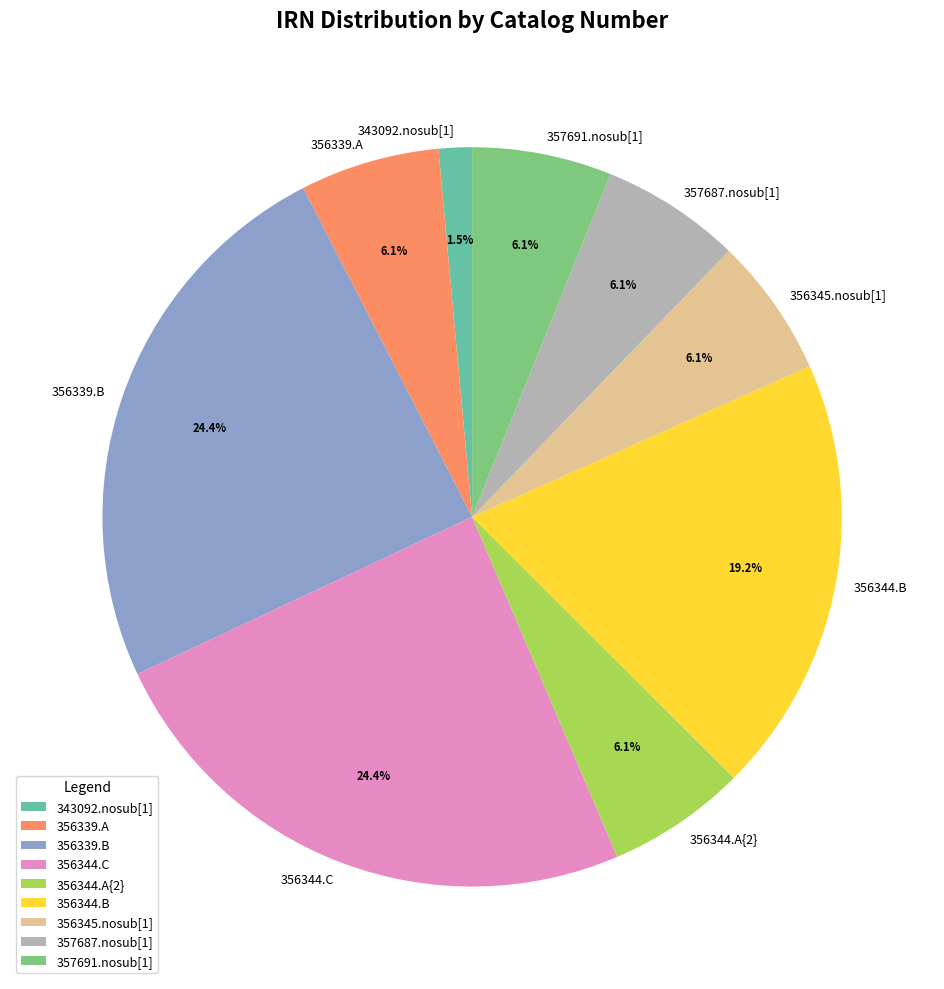

To the nearest percent, what is the combined percentage of 356345.nosub[1] and 356344.A{2}?

12%